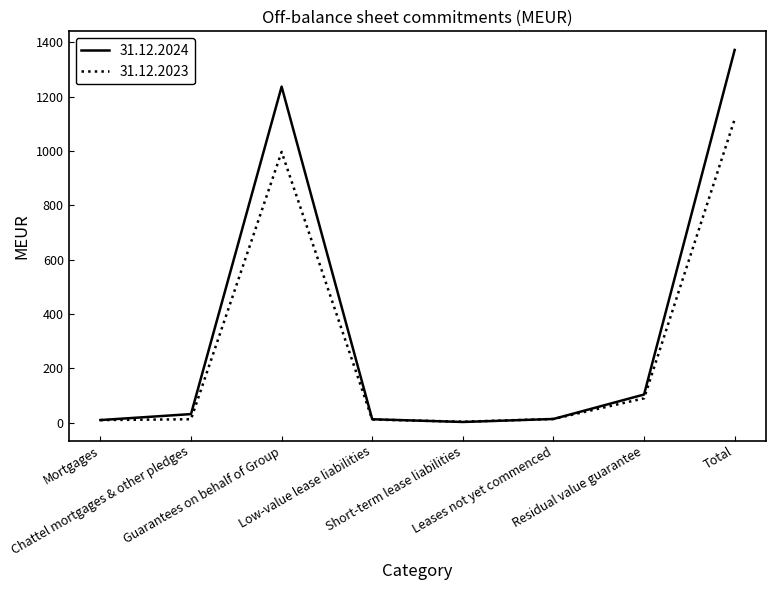

Which series has the widest spread of values?

31.12.2024